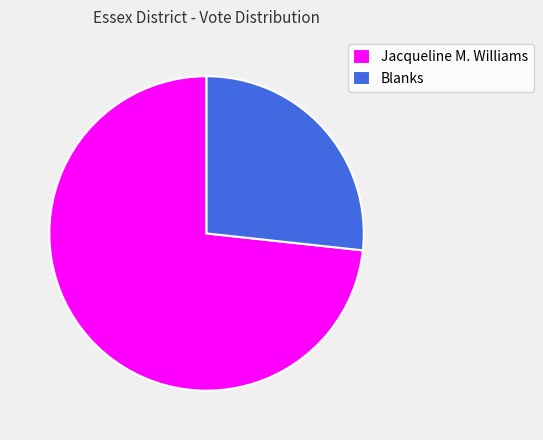

The Blanks slice represents 21% of the pie. True or false?

False